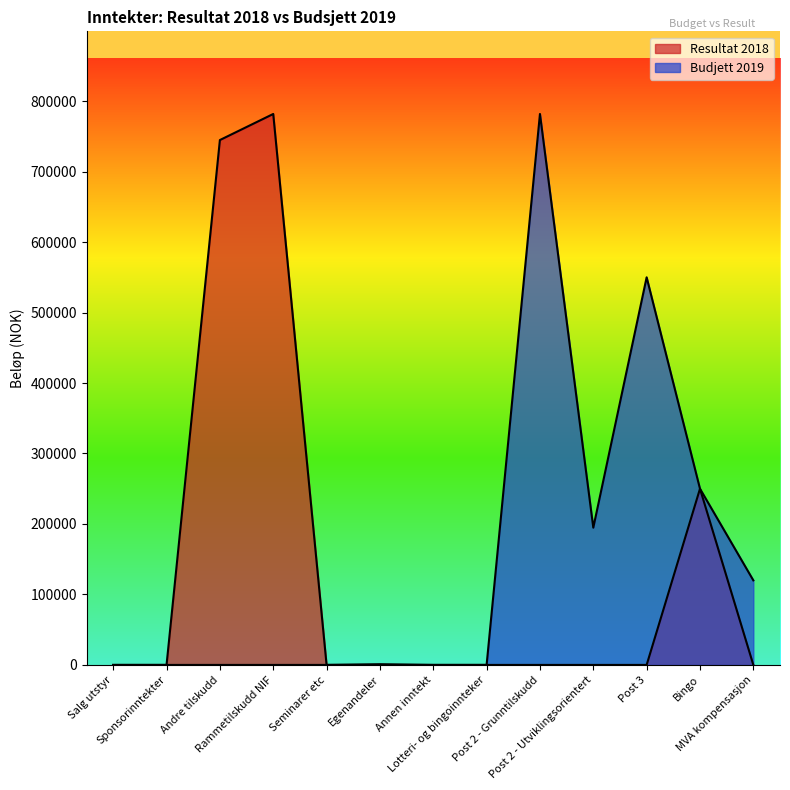

What position from the right is Seminarer etc?

9